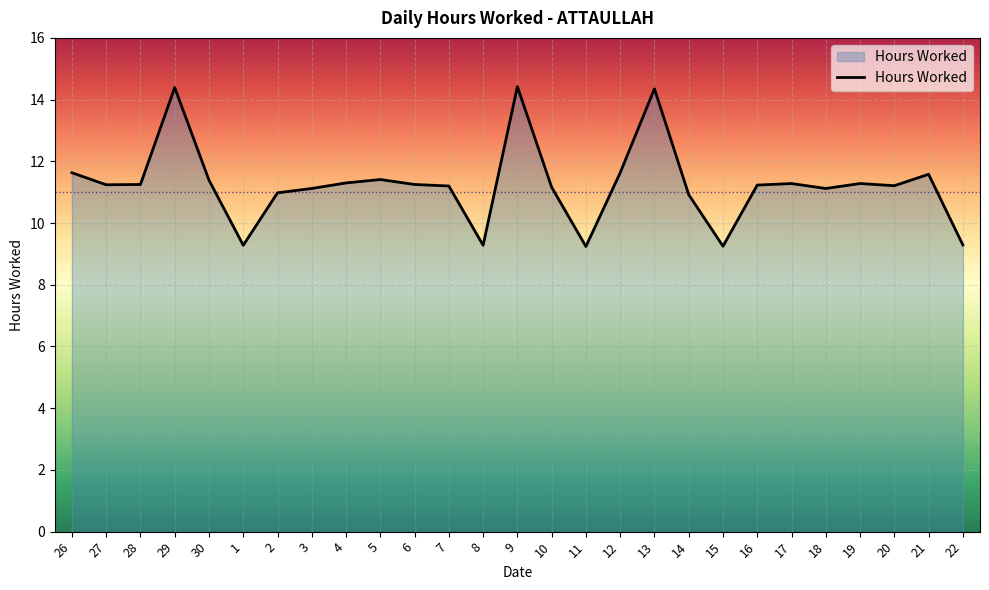

What is the sum of the values at 27 and 2?

22.2